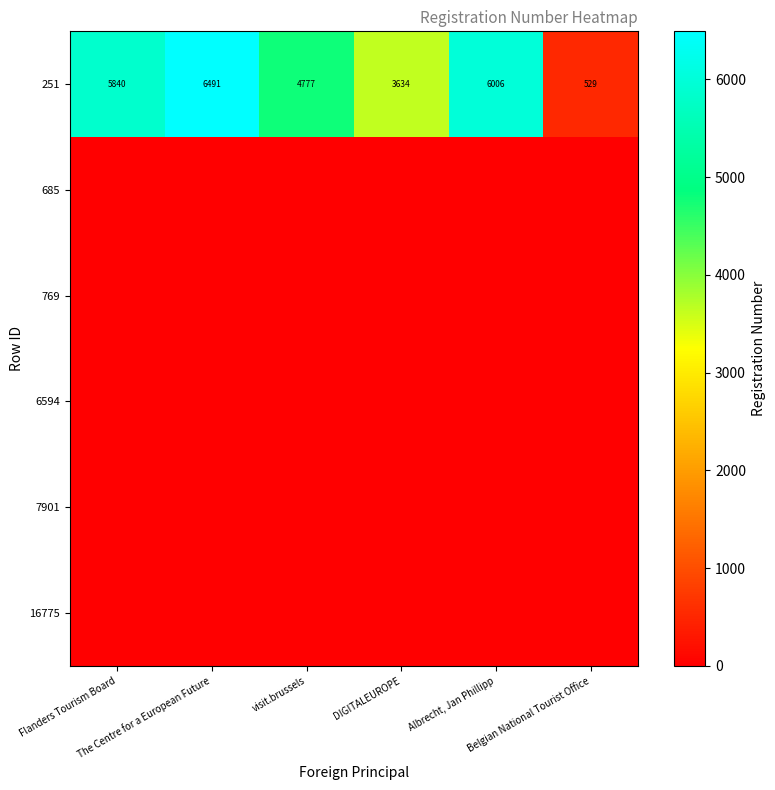

What is the sum of all 251 values?

27277